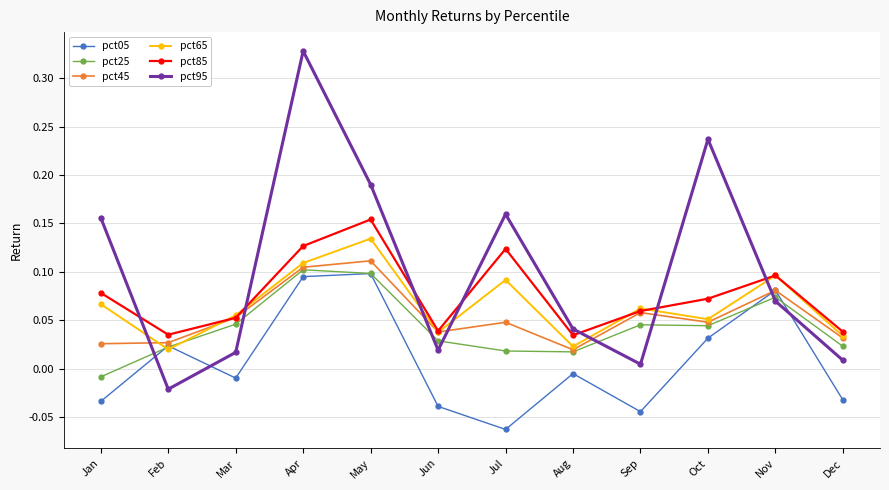

How many intersections are there between pct05 and pct95?

4